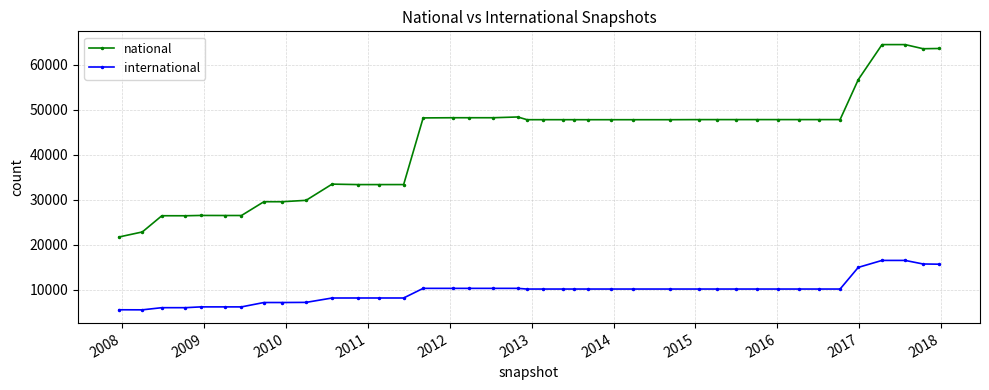

True or false: national has more than 0 points higher than both neighbors.

True